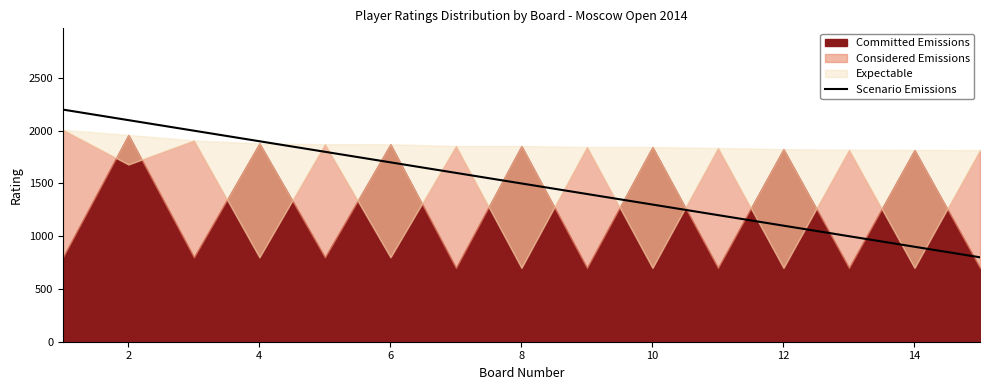

How many lines are shown in the chart?

1